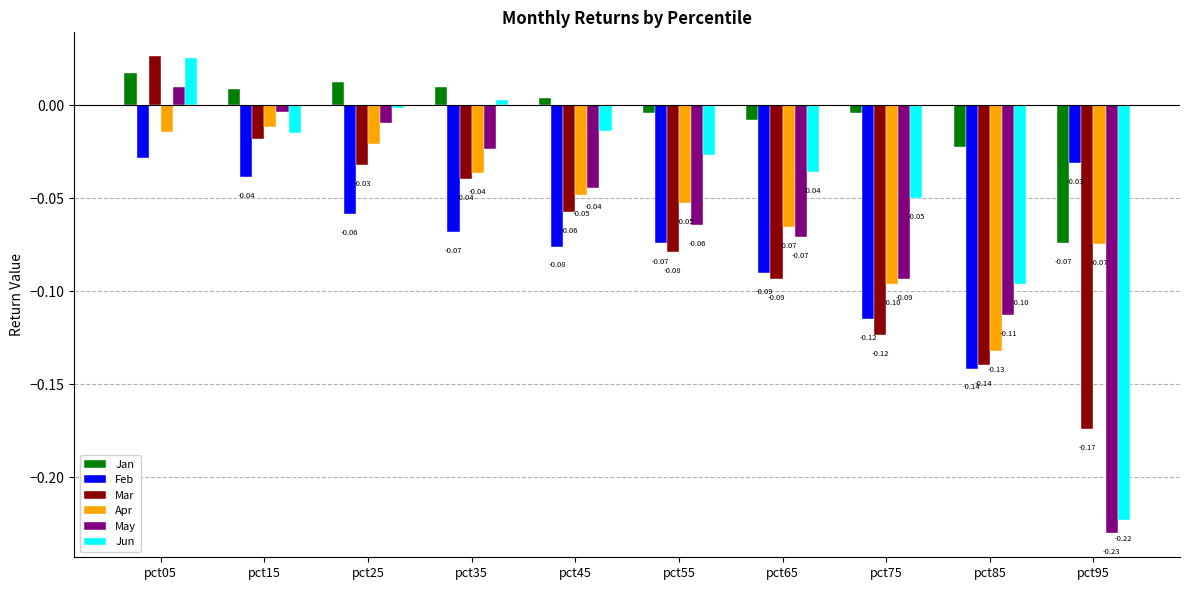

What is the sum of all Jun values?

-0.4